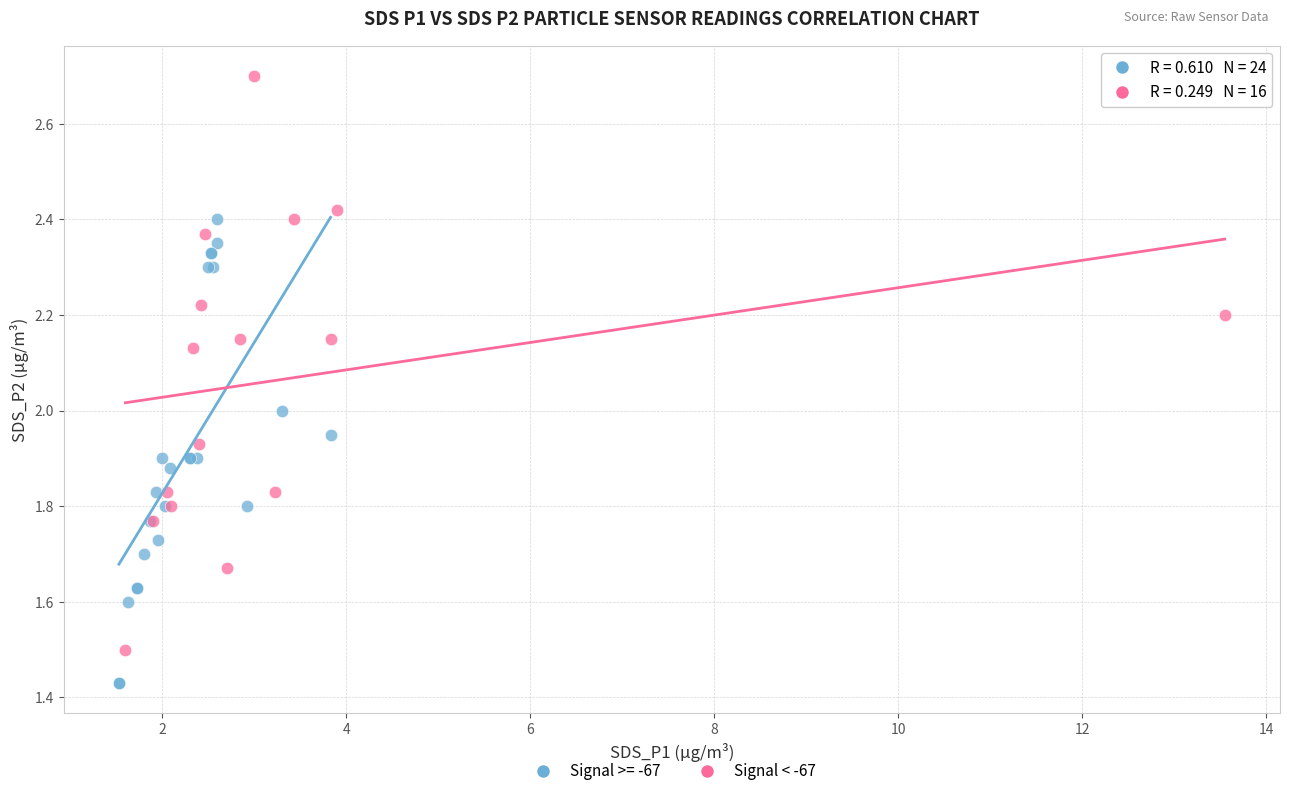

Which series has the widest spread of Y values?

Signal < -67